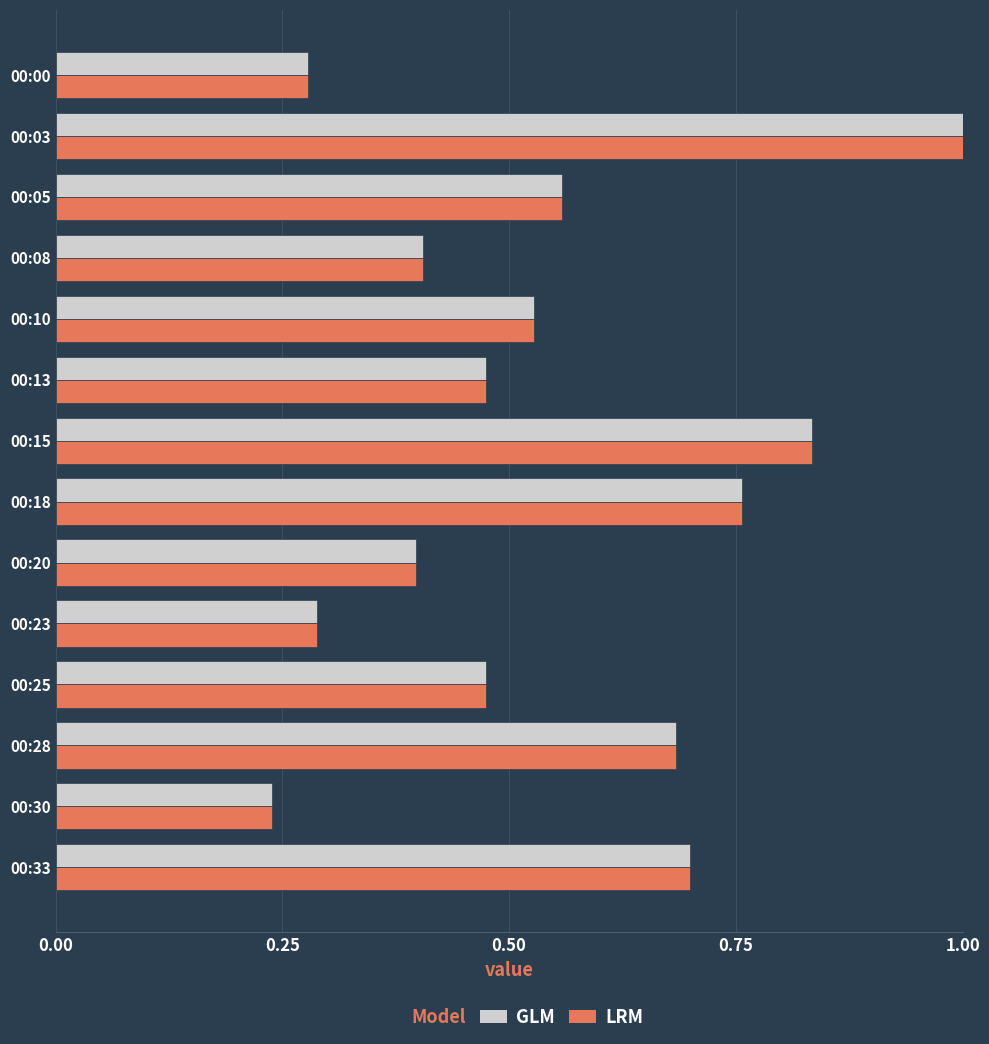

Which label corresponds to the largest value in the chart?

00:03